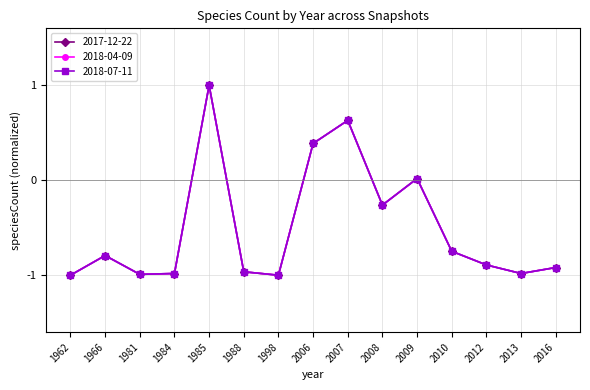

How many distinct data groups are displayed?

3